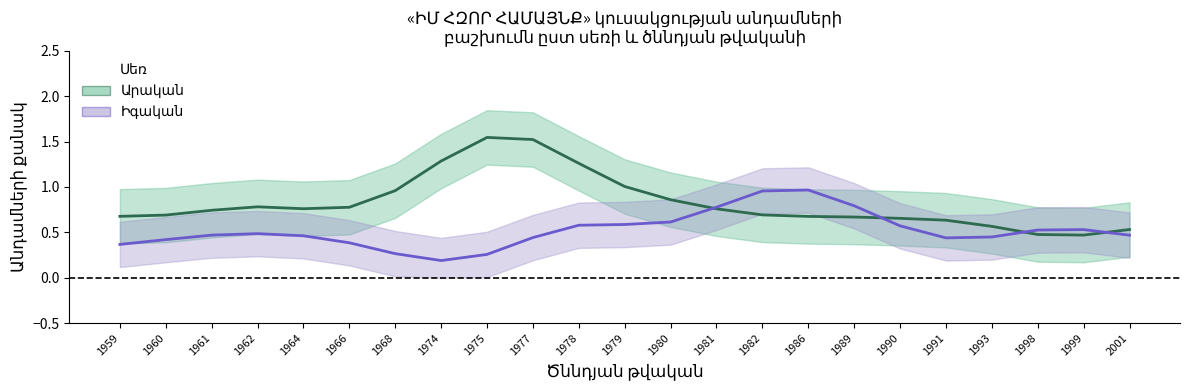

What is the spread (max minus min) of values at 2001?

0.1